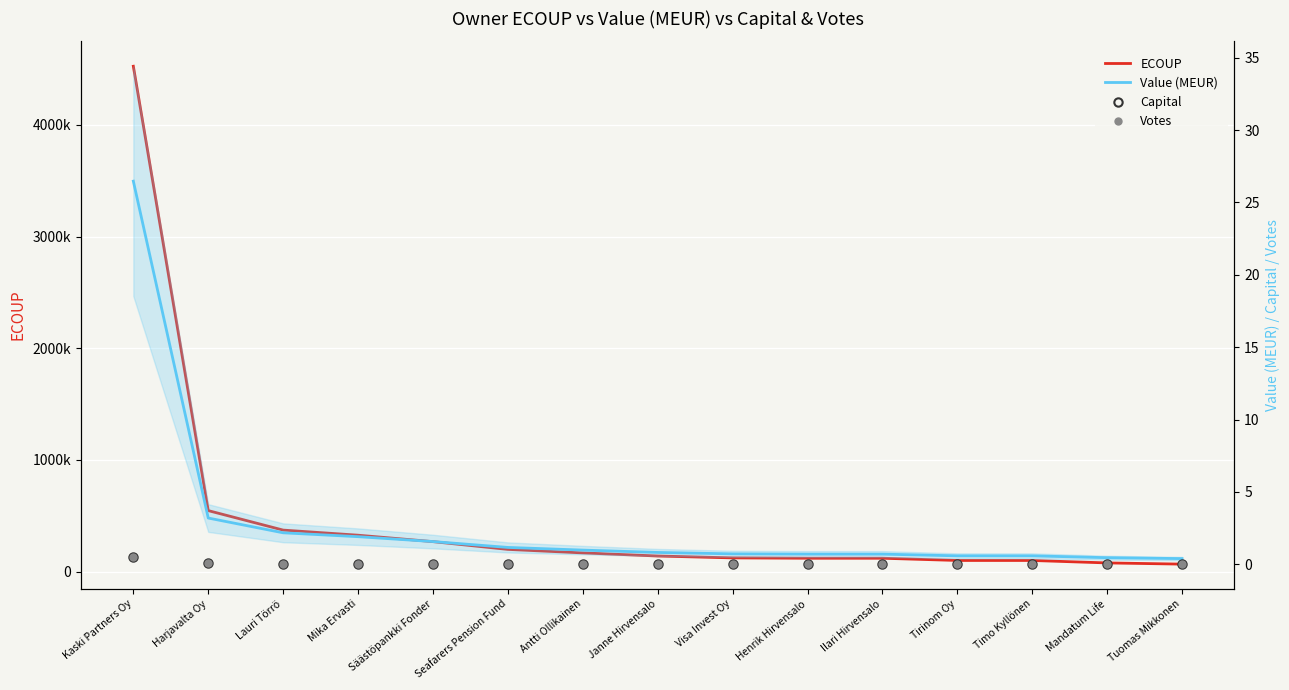

Which series has the largest range (max minus min)?

ECOUP